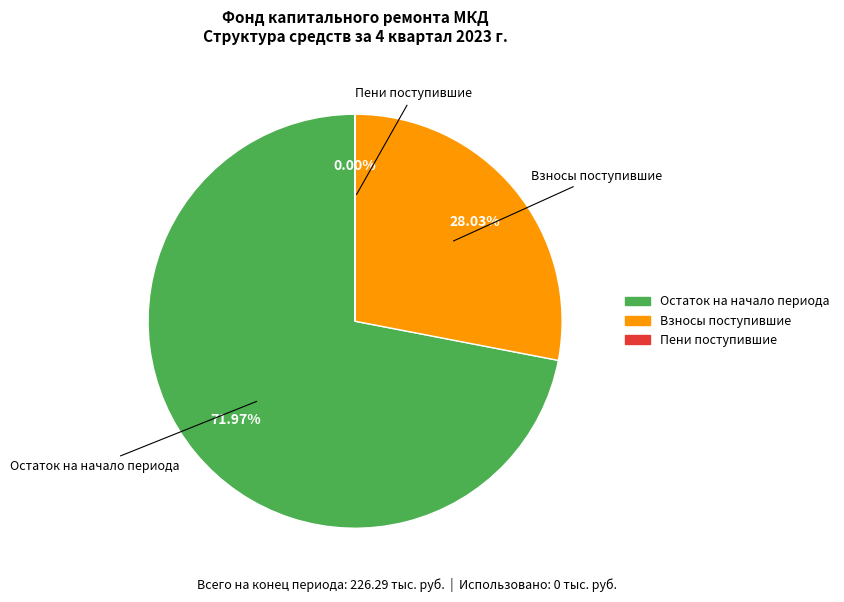

Is there a majority slice in this chart?

Yes